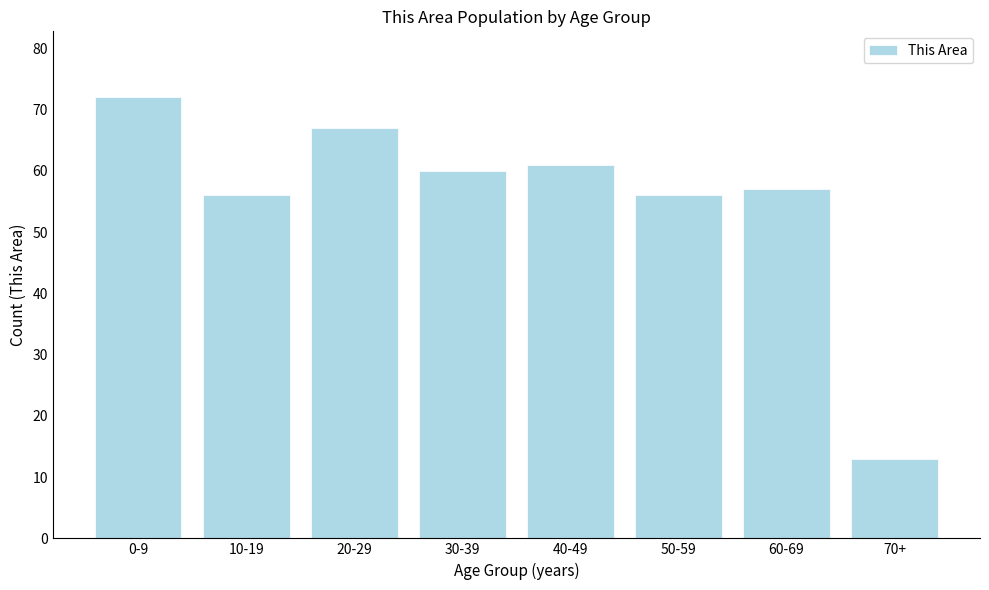

Reading left to right, list all the values displayed in this chart.

0-9=72	10-19=56	20-29=67	30-39=60	40-49=61	50-59=56	60-69=57	70+=13